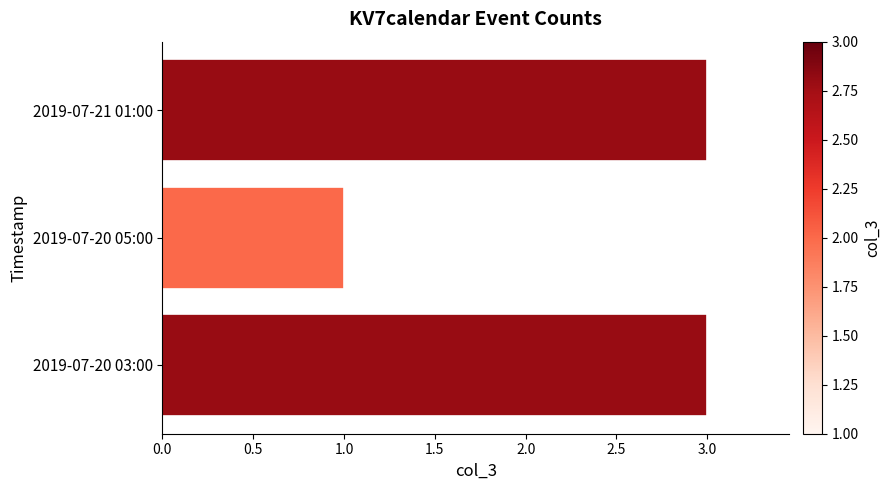

The value at 2019-07-21 01:00 is 3. True or false?

True